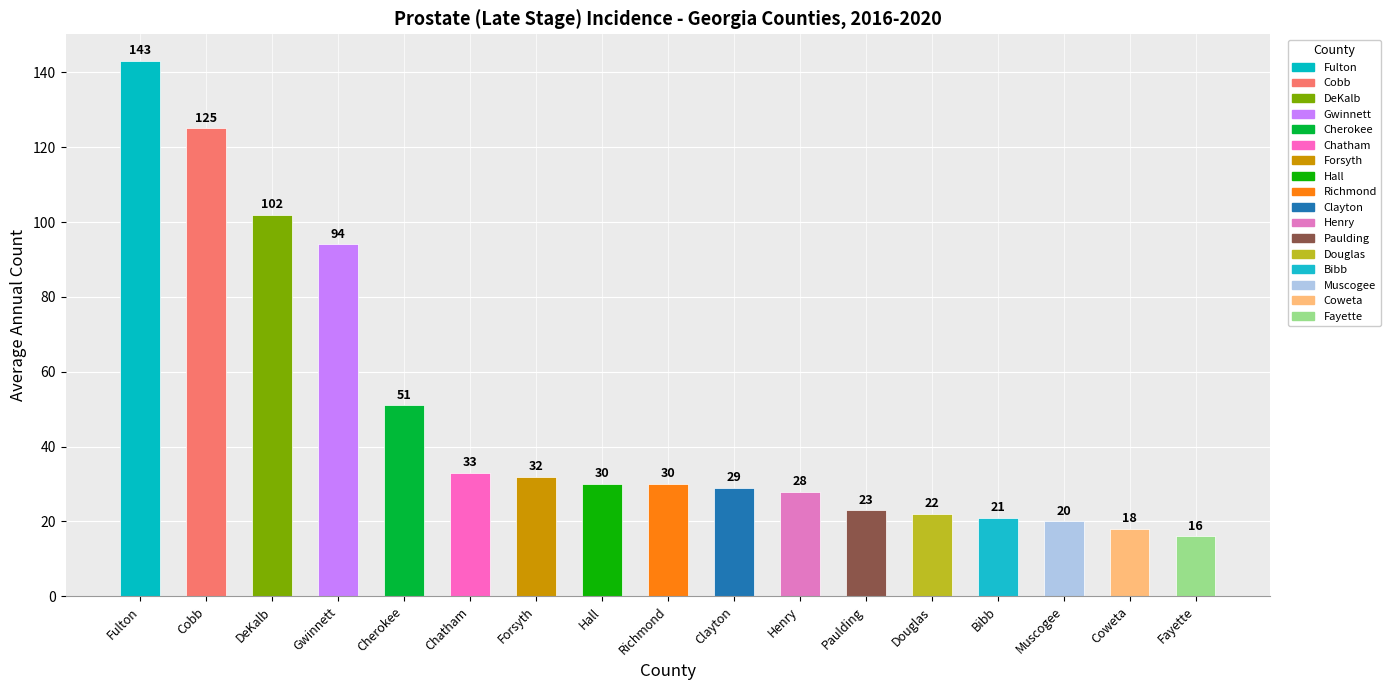

Reading left to right, list all the values displayed in this chart.

143	125	102	94	51	33	32	30	30	29	28	23	22	21	20	18	16